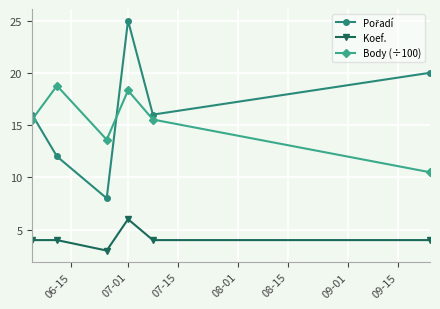

At how many categories does at least one series exceed 13?

6